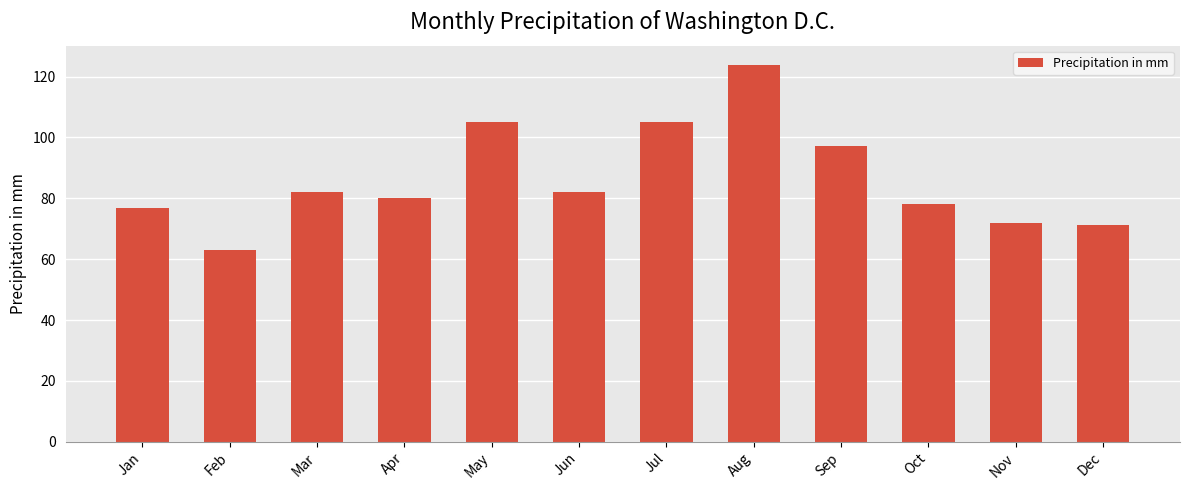

How many bars are there in total?

12